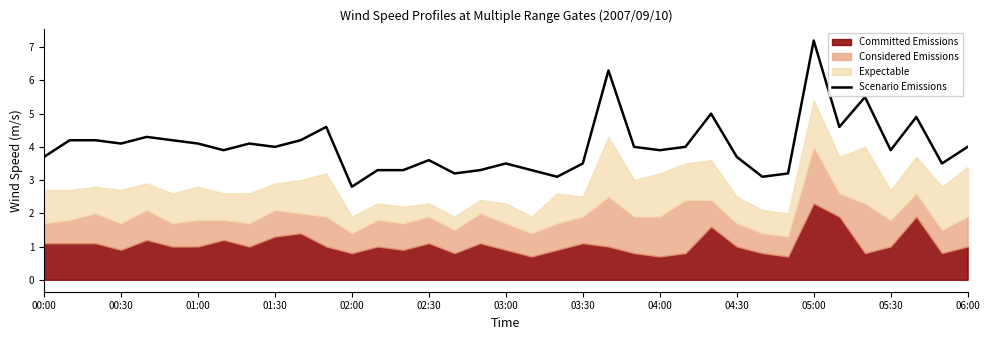

What is the maximum value shown in the chart?

7.2